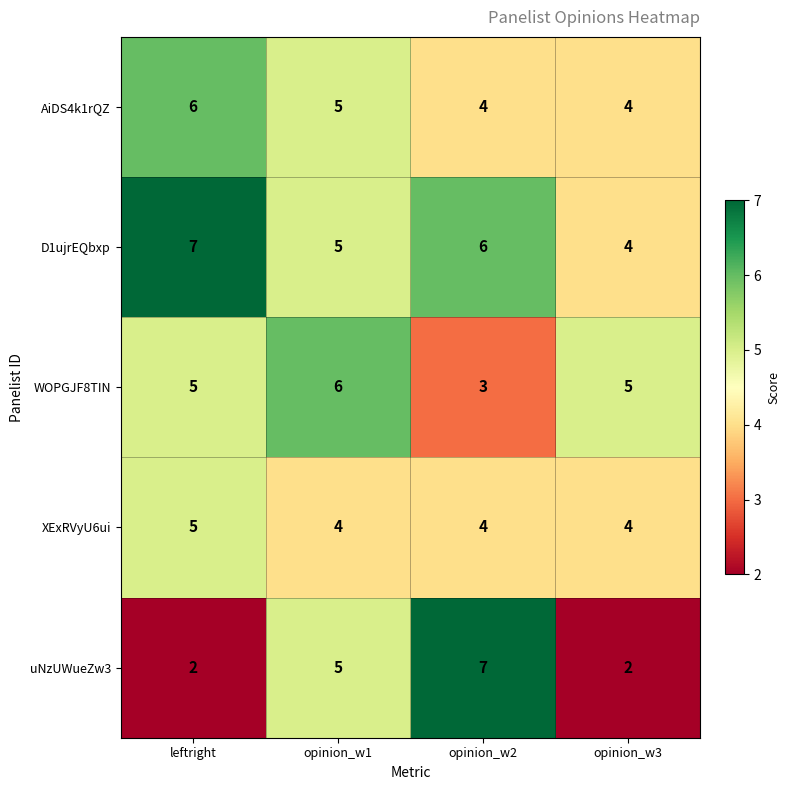

Which series has the widest spread of values?

uNzUWueZw3